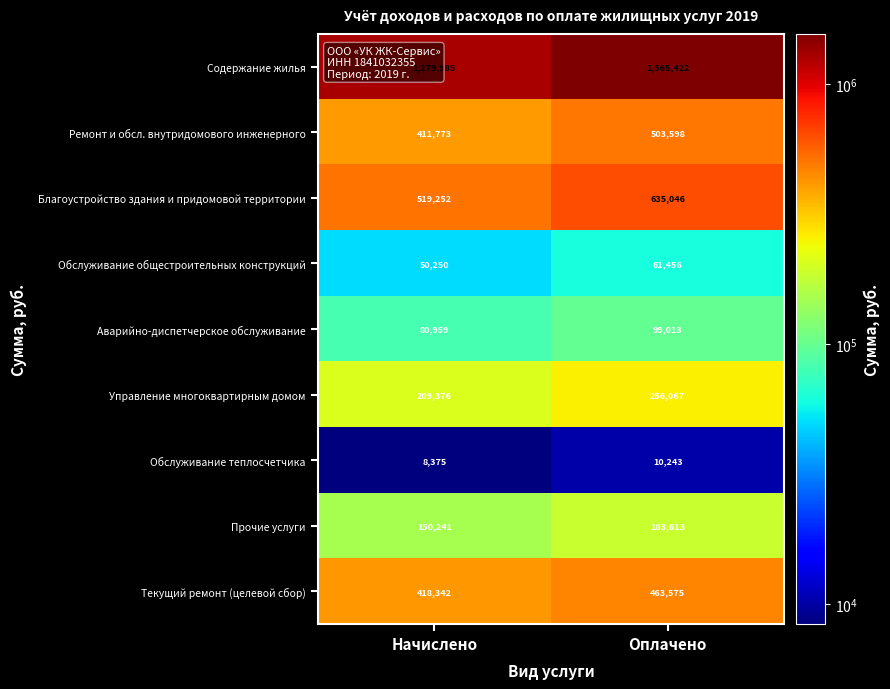

What is the difference between the maximum and minimum values in the Обслуживание теплосчетчика series?

1868